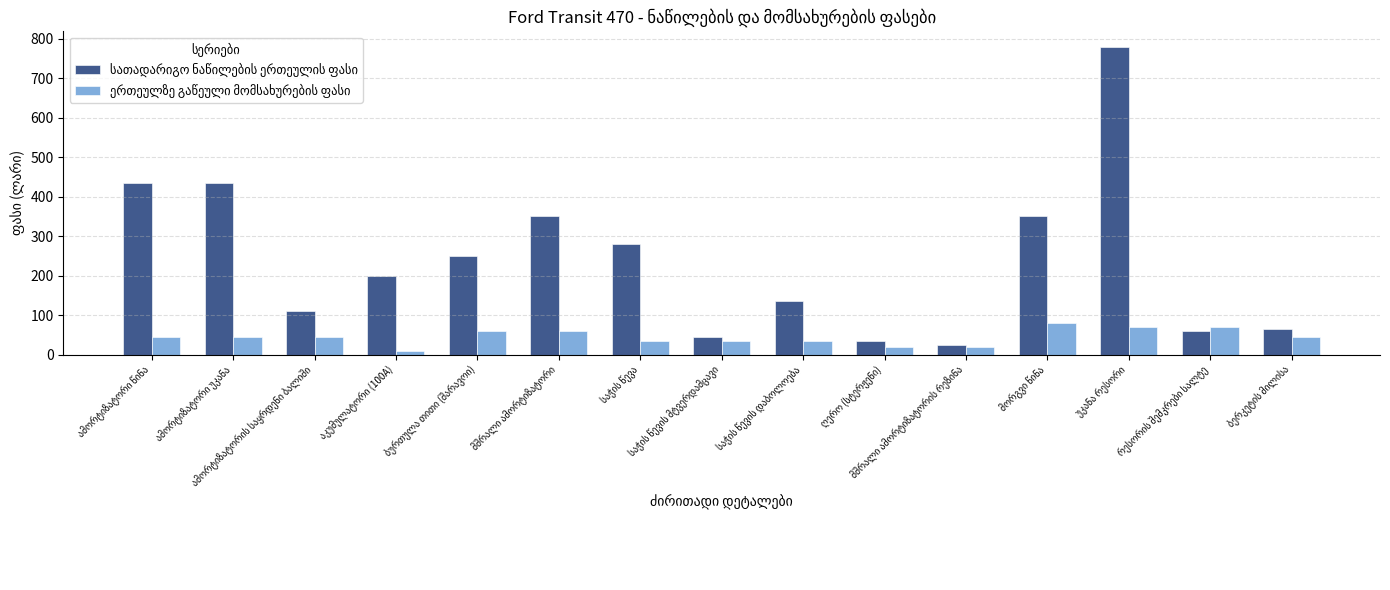

Are the bars horizontal?

No